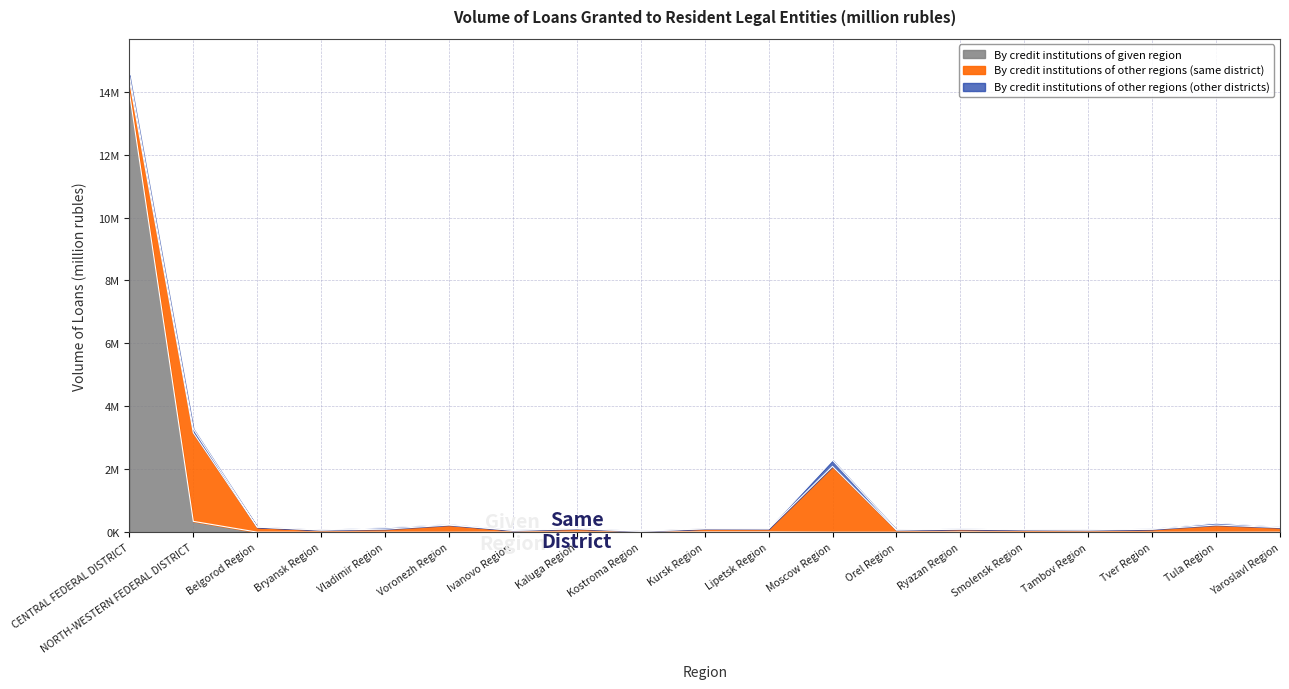

Does the chart have visible grid lines?

Yes